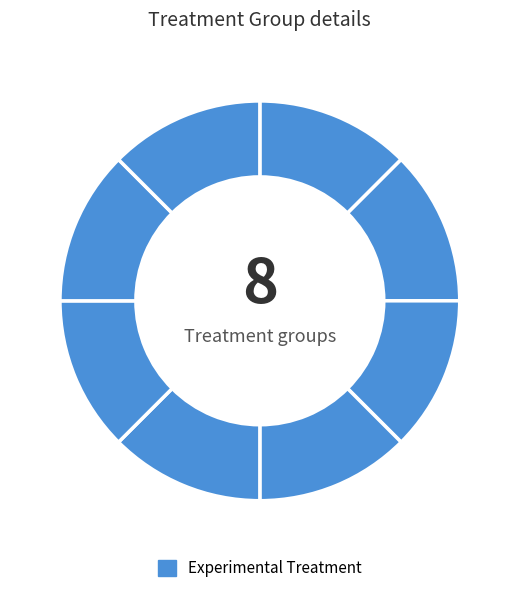

Is there a majority slice in this chart?

No